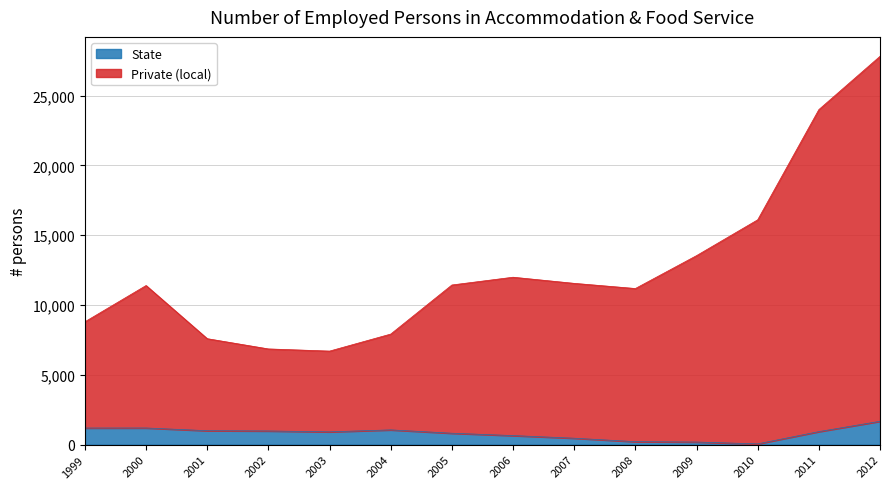

True or false: Private (local) and State cross at least once.

False